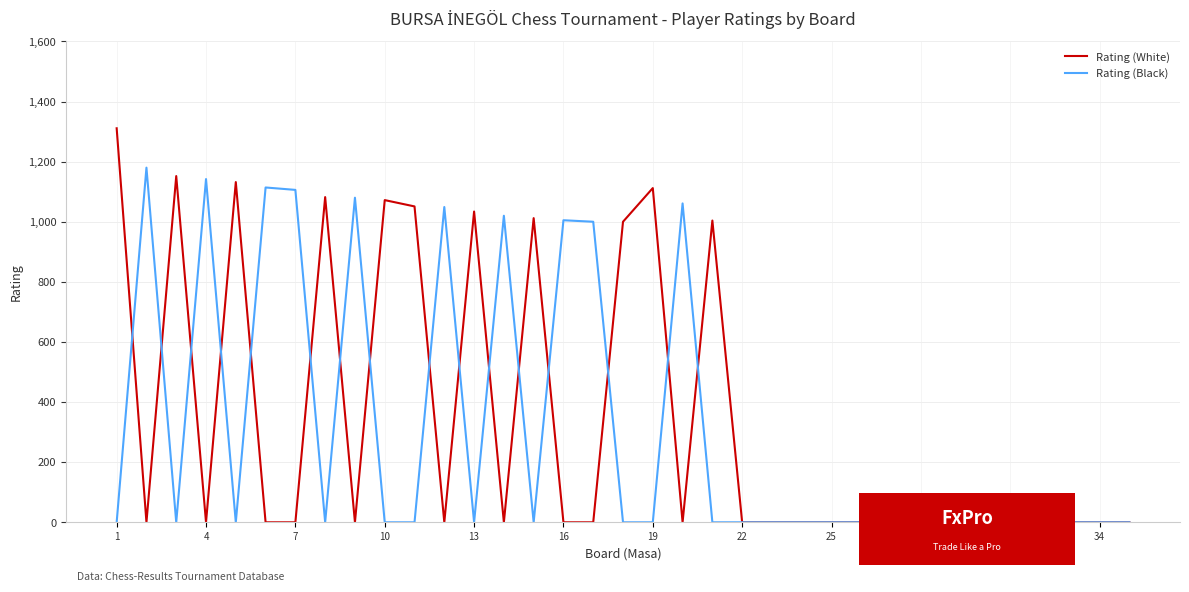

Which series has the widest spread of values?

Rating (White)